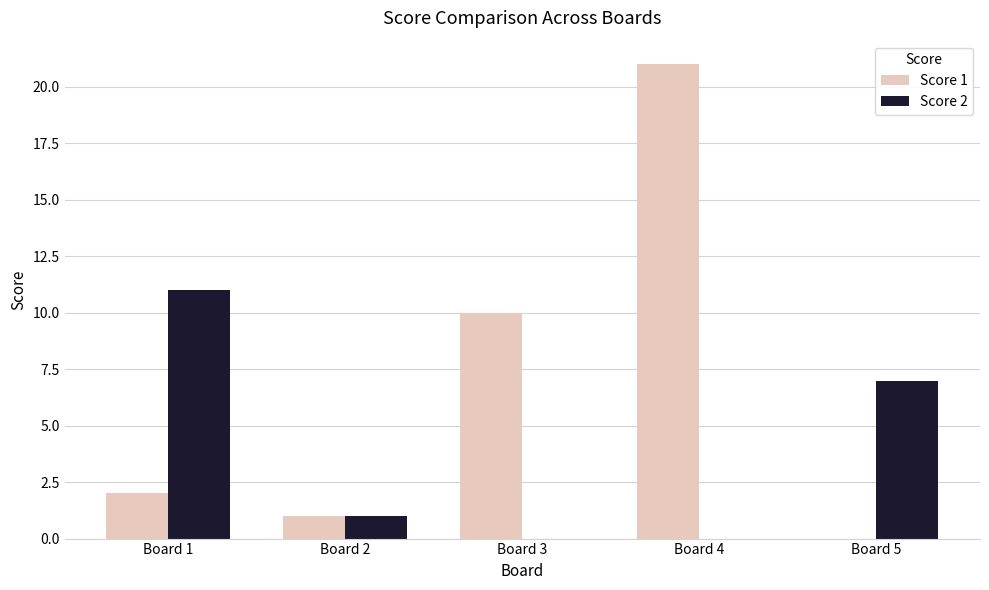

Are the bars horizontal?

No